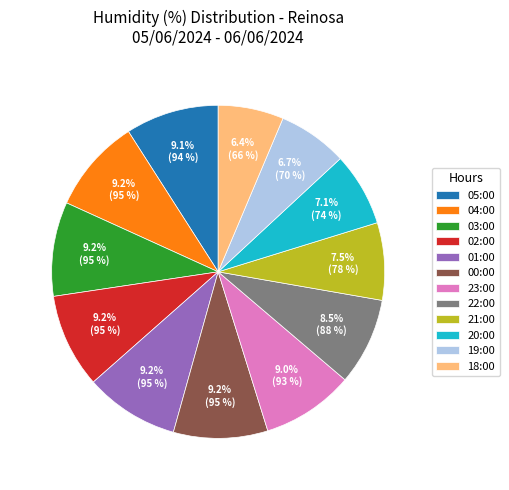

To the nearest percent, what portion does 19:00 represent?

7%